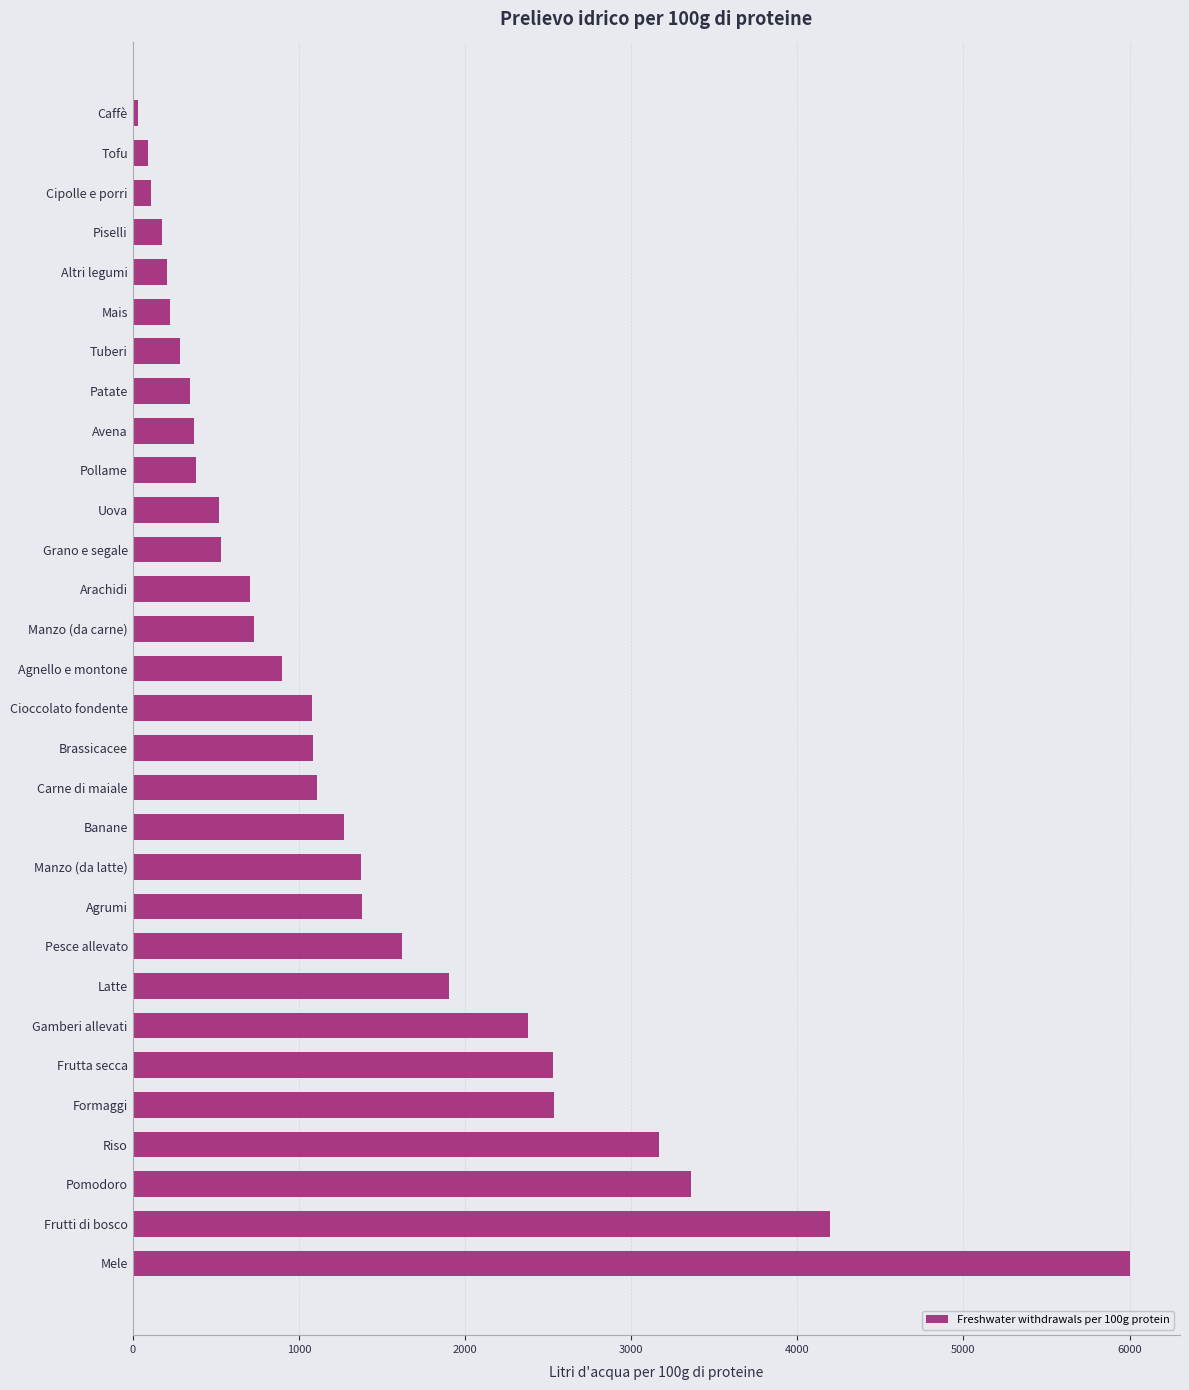

Are the bars horizontal?

Yes